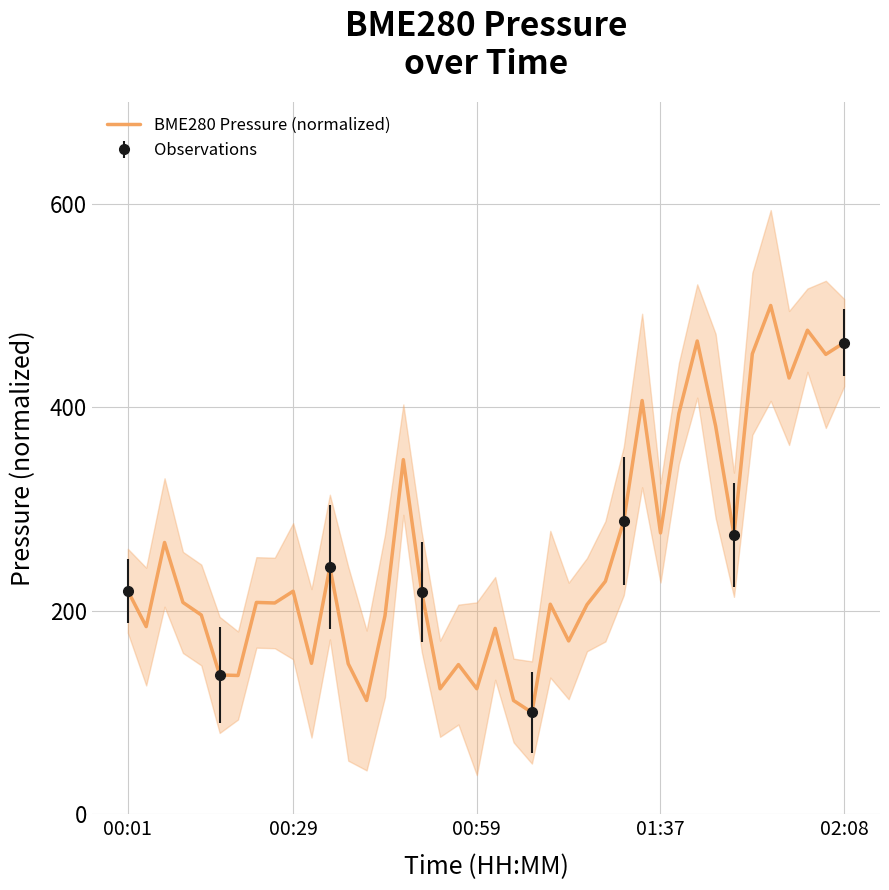

Is this an area chart (filled region under the line)?

No